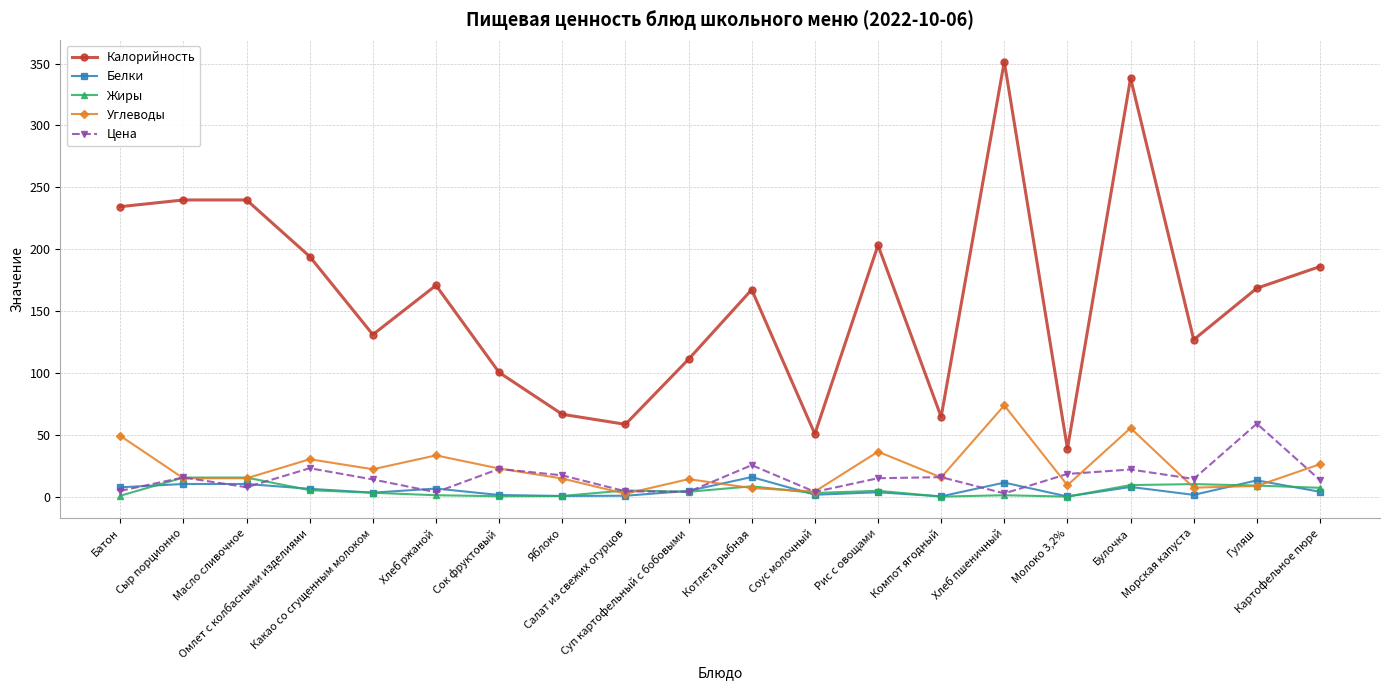

What is the maximum value shown in the chart?

351.6